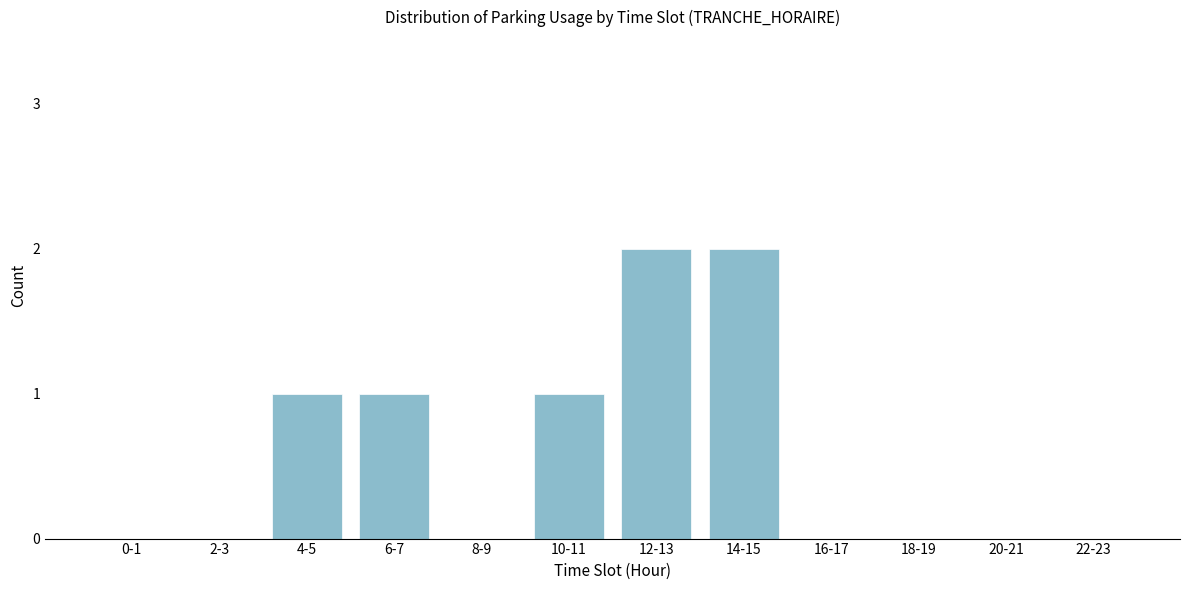

Reading right to left, list all the values displayed in this chart.

22-23=0	20-21=0	18-19=0	16-17=0	14-15=2	12-13=2	10-11=1	8-9=0	6-7=1	4-5=1	2-3=0	0-1=0